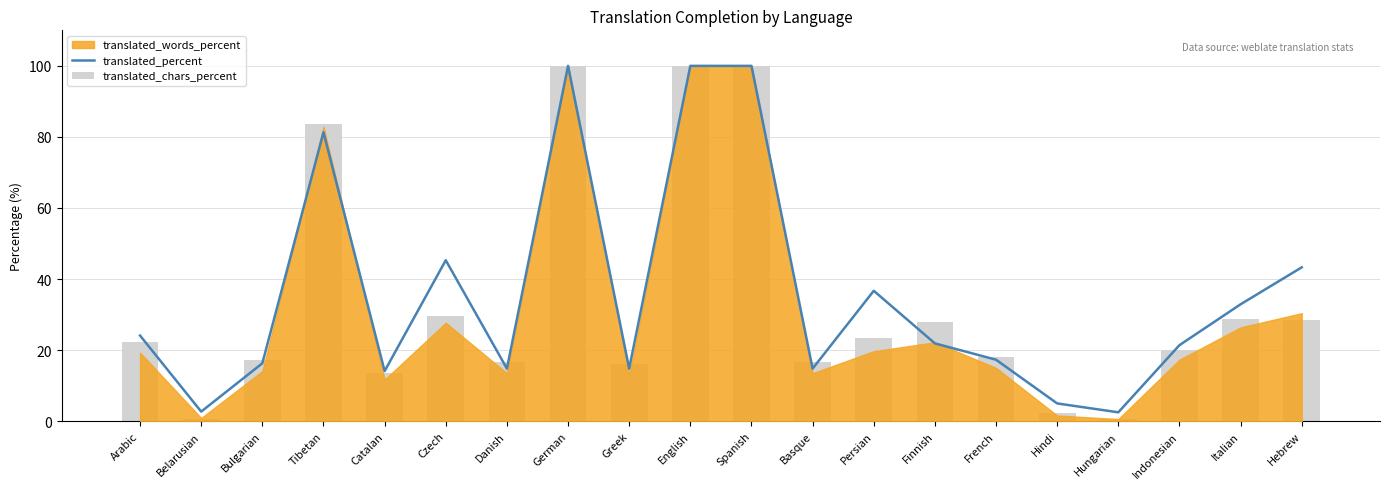

What is the minimum value shown in the chart?

0.7